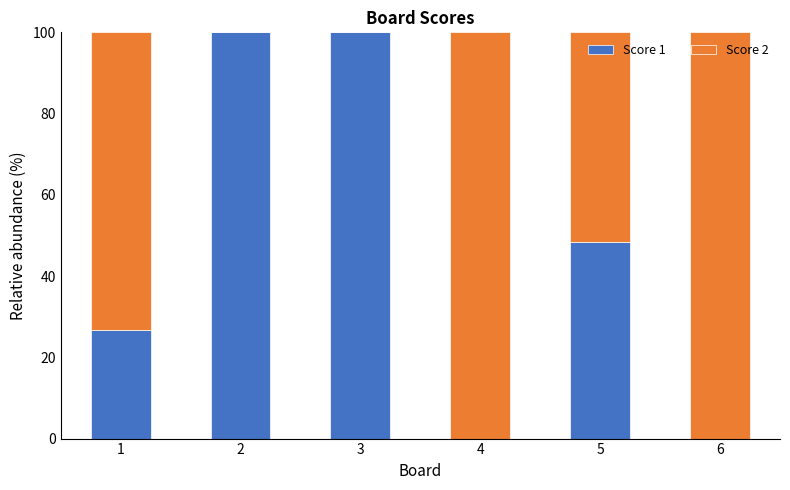

The value of Score 1 at 6 is 0.0. True or false?

True